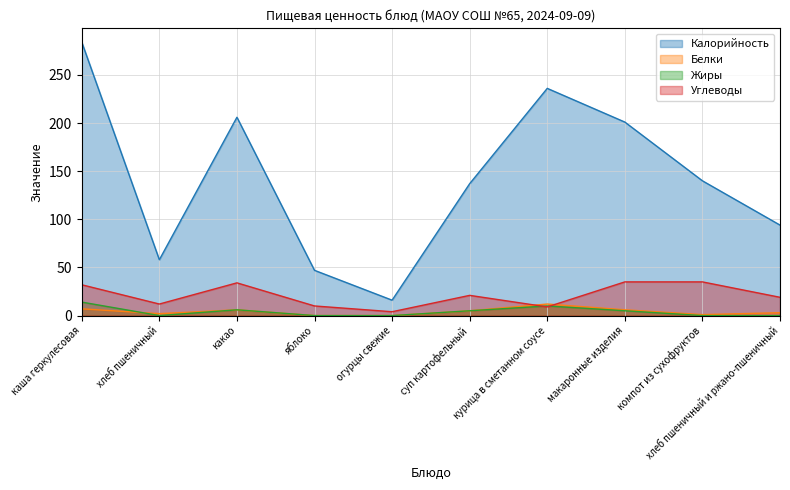

At хлеб пшеничный, list the series in order from largest to smallest.

Калорийность, Углеводы, Белки, Жиры